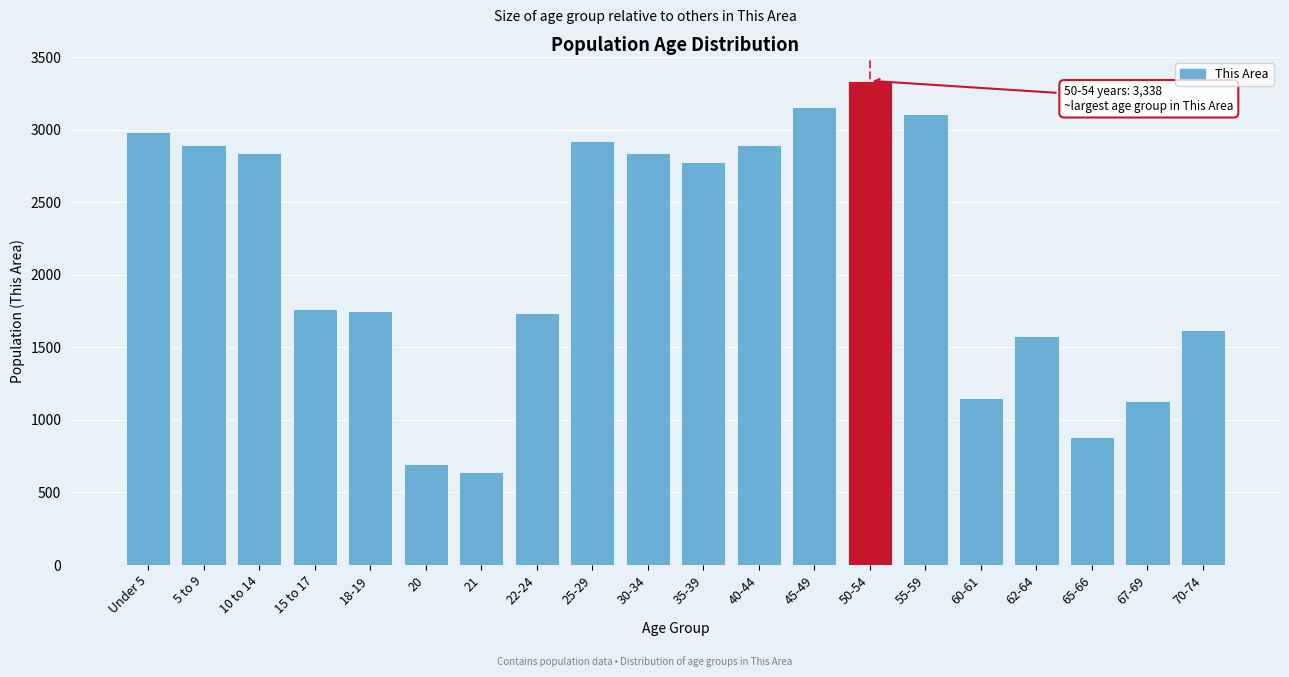

What value does the data have at 65-66, to the nearest 100?

900